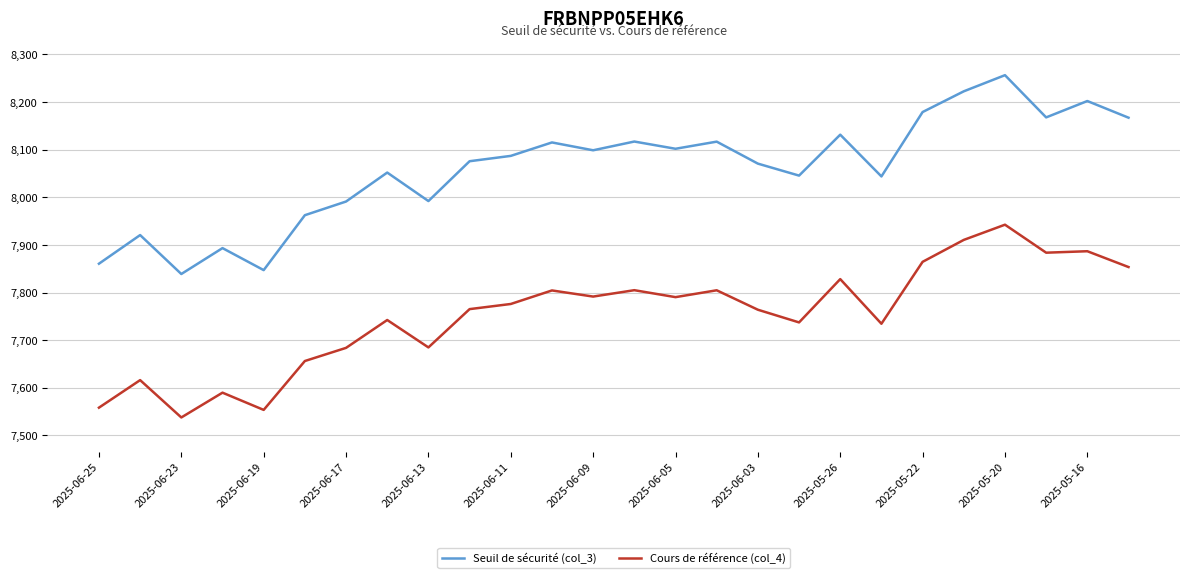

Rank the series by their maximum value, from highest to lowest.

Seuil de sécurité (col_3), Cours de référence (col_4)